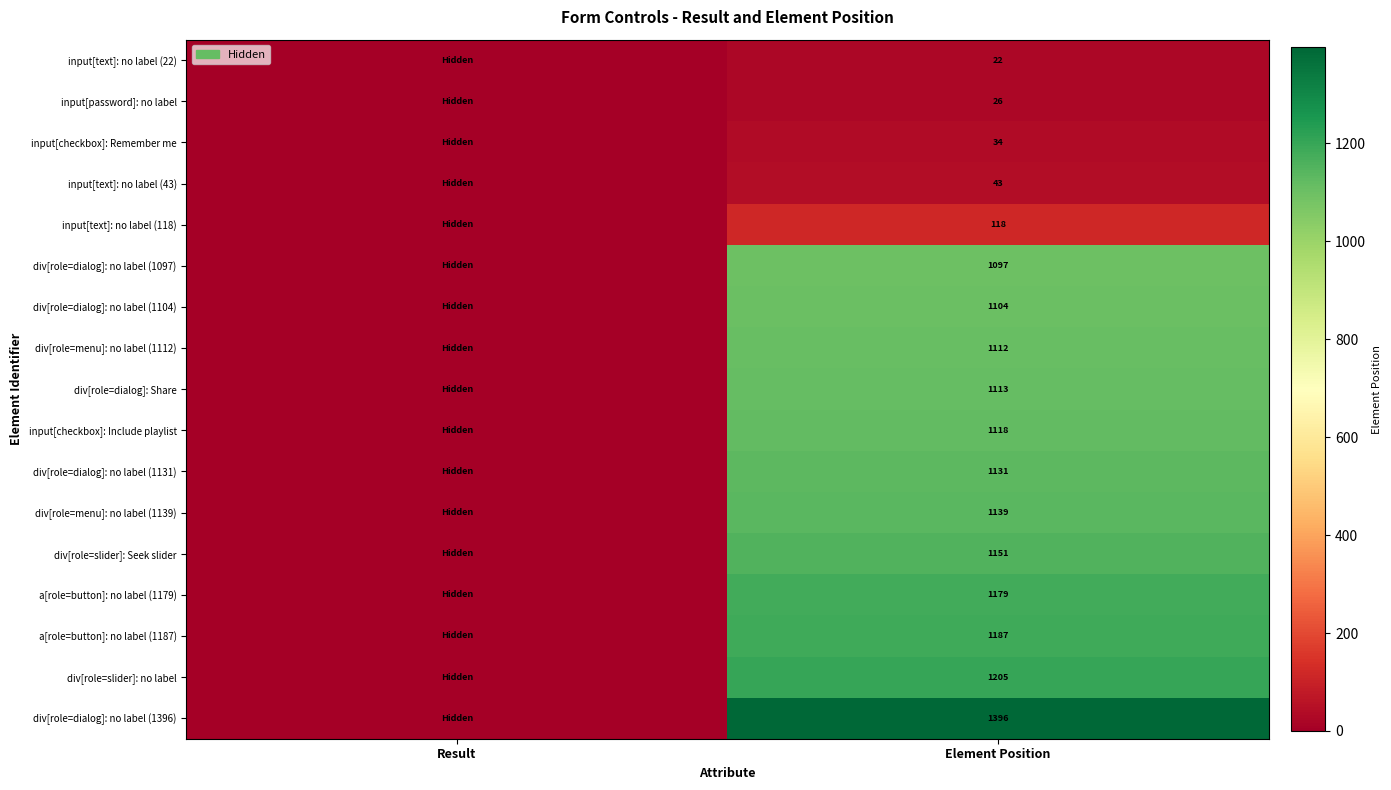

Count the number of data series in this chart.

17